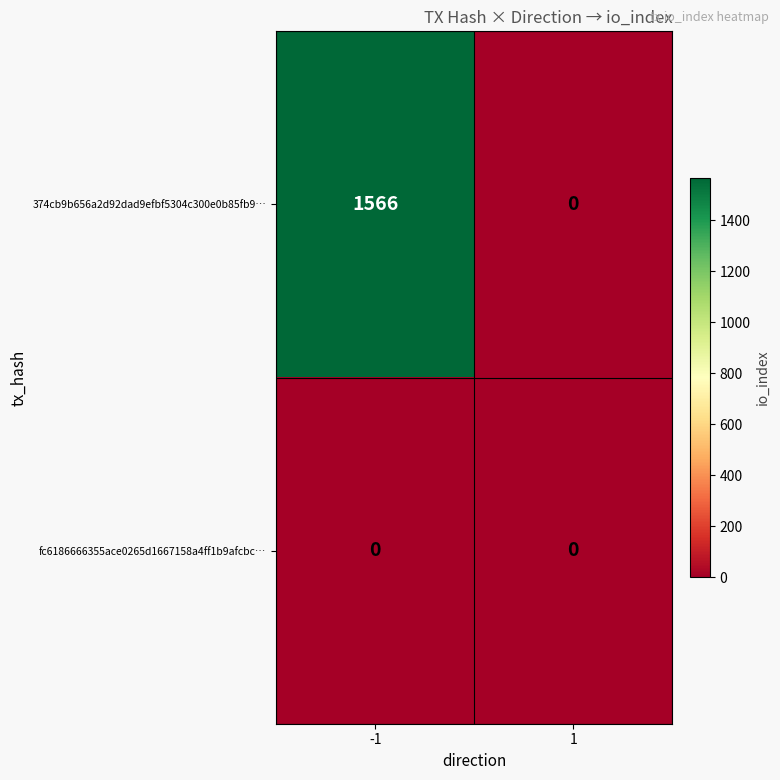

What is the sum of the 374cb9b656a2d92dad9efbf5304c300e0b85fb9… values at -1 and 1?

1566